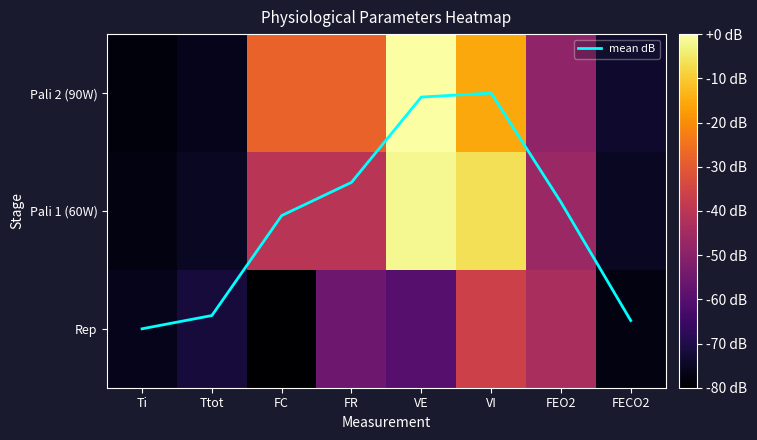

What is the minimum value for Pali 2 (90W)?

-78.3